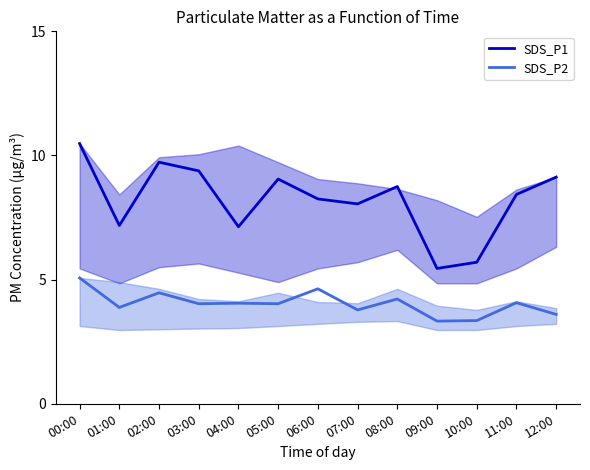

What is the total value across all series at 12:00?

12.7